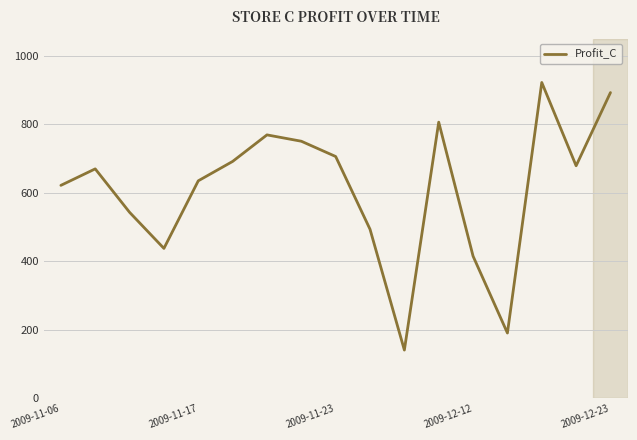

What is the difference between the maximum and minimum values?

780.9